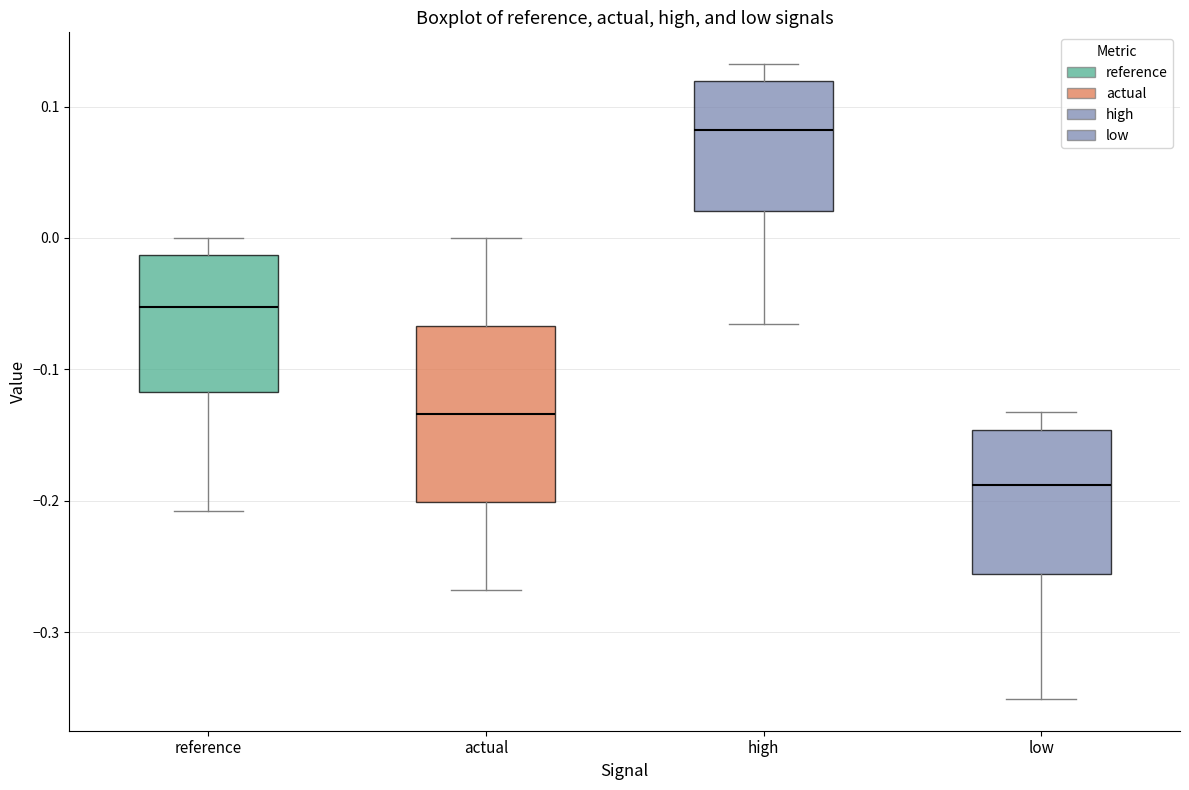

Reading left to right, read every box against the y-axis: the position of its median line, the range the box covers, and the ends of its whiskers. The values are not printed on the chart, so give them approximately, as read against the axis.

reference: median -0.05, box -0.12 to -0.01, whiskers -0.21 to 0.00
actual: median -0.13, box -0.20 to -0.07, whiskers -0.27 to 0.00
high: median 0.08, box 0.02 to 0.12, whiskers -0.07 to 0.13
low: median -0.19, box -0.26 to -0.15, whiskers -0.35 to -0.13